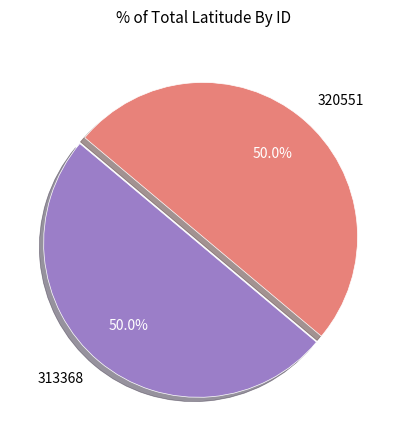

What percentage is the 313368 slice, to the nearest percent?

50%